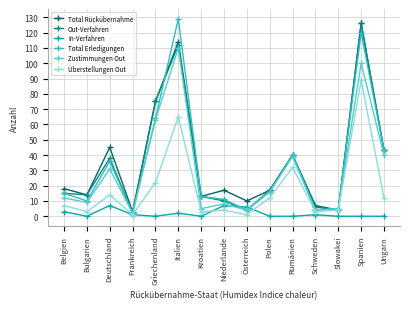

Count the number of data series in this chart.

6